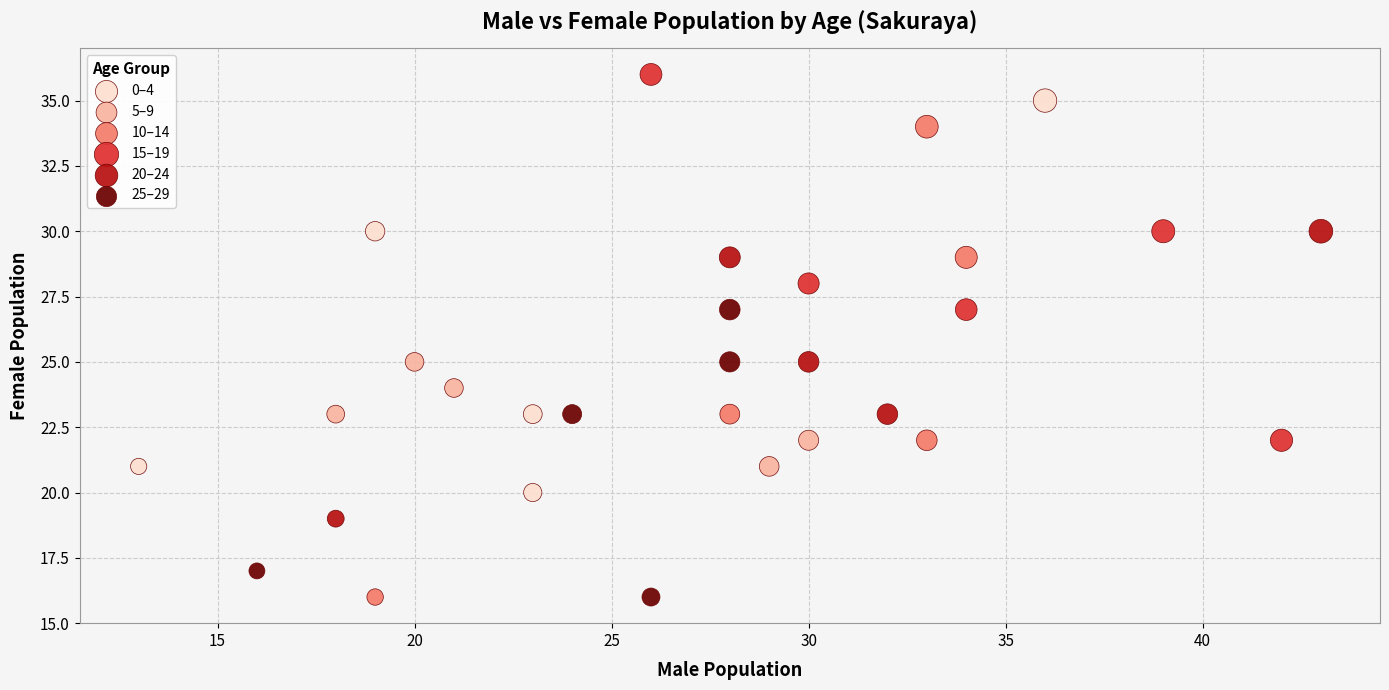

What are all the series names shown in the legend?

0–4, 5–9, 10–14, 15–19, 20–24, 25–29